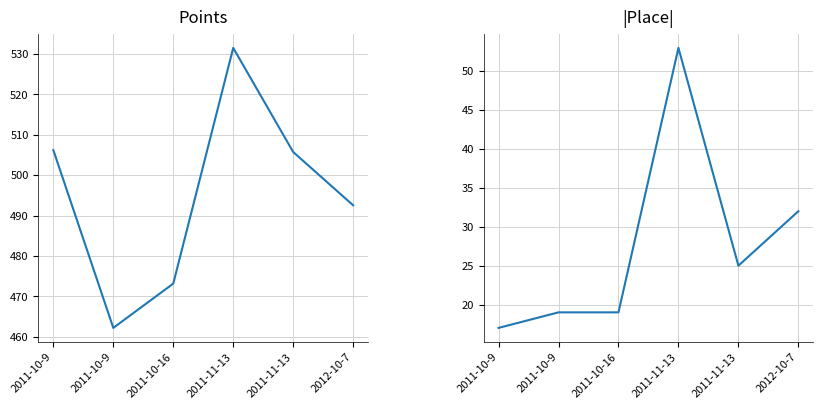

What is the difference between the highest and lowest values at 2011-10-16?

454.2